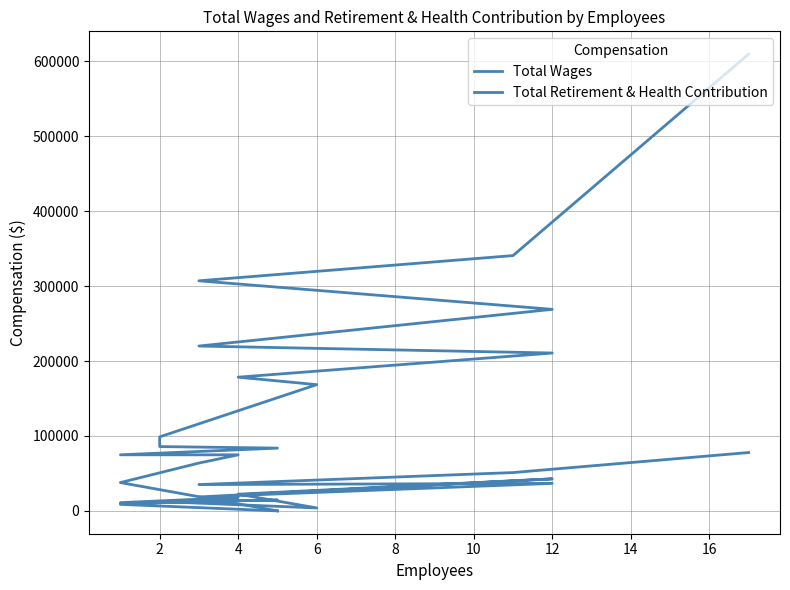

At which category does Total Retirement & Health Contribution reach its first local peak?

12